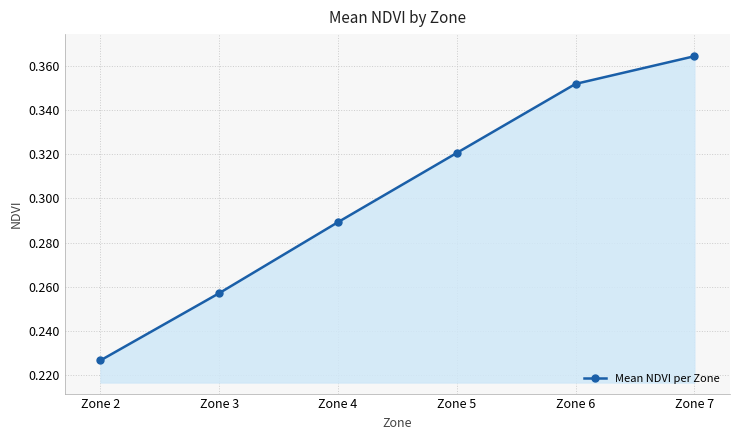

True or false: the data has more than 1 interior local peaks.

False